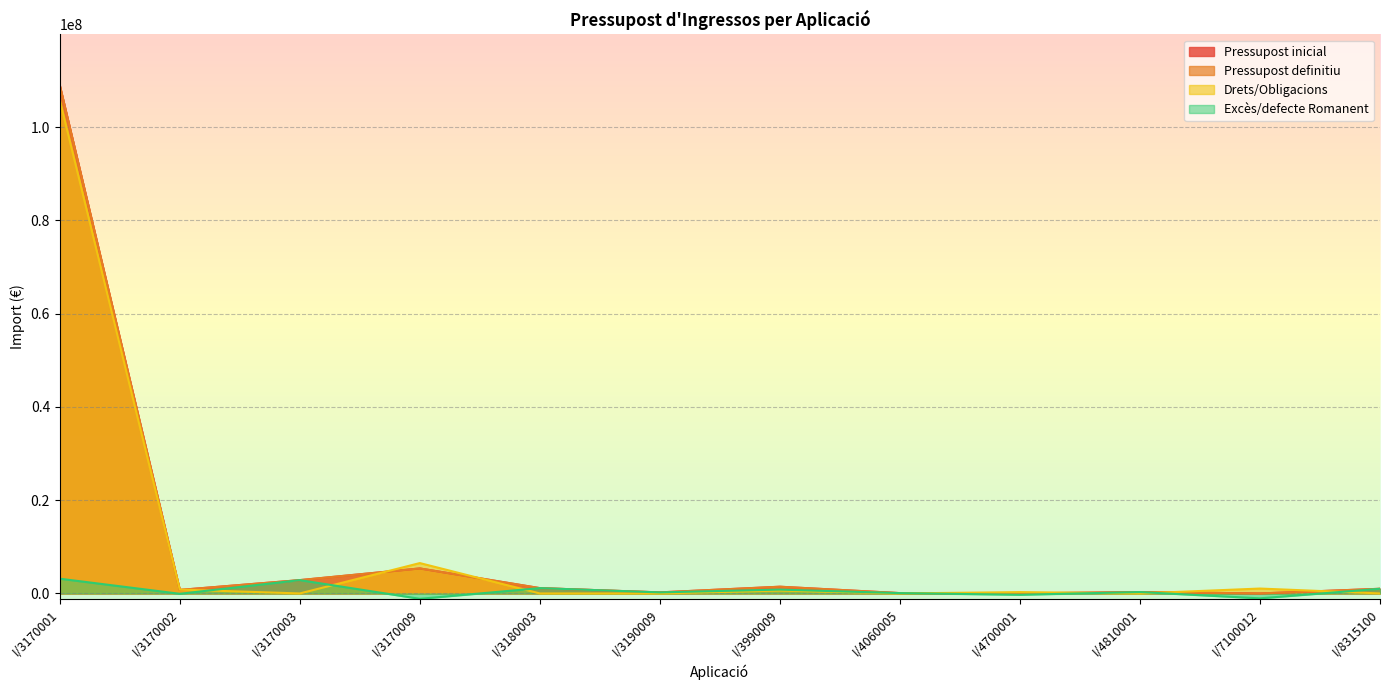

Which category has the lowest value across all series?

I/3170009